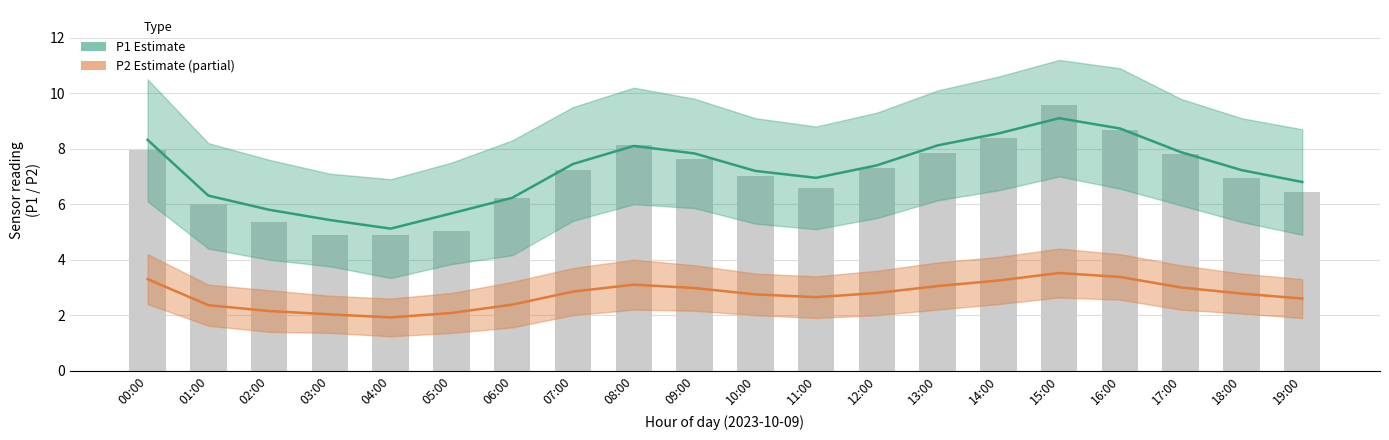

Reading left to right, list all the values displayed in this chart.

P1 (Estimate): 00:00=8.3	01:00=6.3	02:00=5.8	03:00=5.4	04:00=5.1	05:00=5.7	06:00=6.2	07:00=7.5	08:00=8.1	09:00=7.8	10:00=7.2	11:00=7.0	12:00=7.4	13:00=8.1	14:00=8.6	15:00=9.1	16:00=8.7	17:00=7.9	18:00=7.2	19:00=6.8
P2 (Estimate partial): 00:00=3.3	01:00=2.4	02:00=2.1	03:00=2.0	04:00=1.9	05:00=2.1	06:00=2.4	07:00=2.9	08:00=3.1	09:00=3.0	10:00=2.8	11:00=2.6	12:00=2.8	13:00=3.0	14:00=3.2	15:00=3.5	16:00=3.4	17:00=3.0	18:00=2.8	19:00=2.6